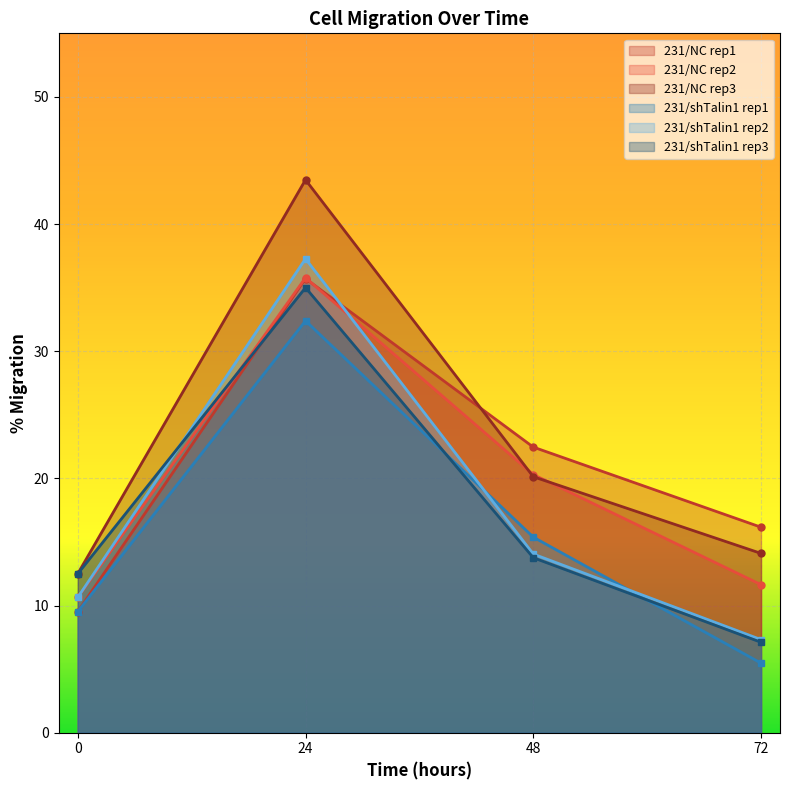

The value of 231/NC rep3 at 0 is 12.5. True or false?

True